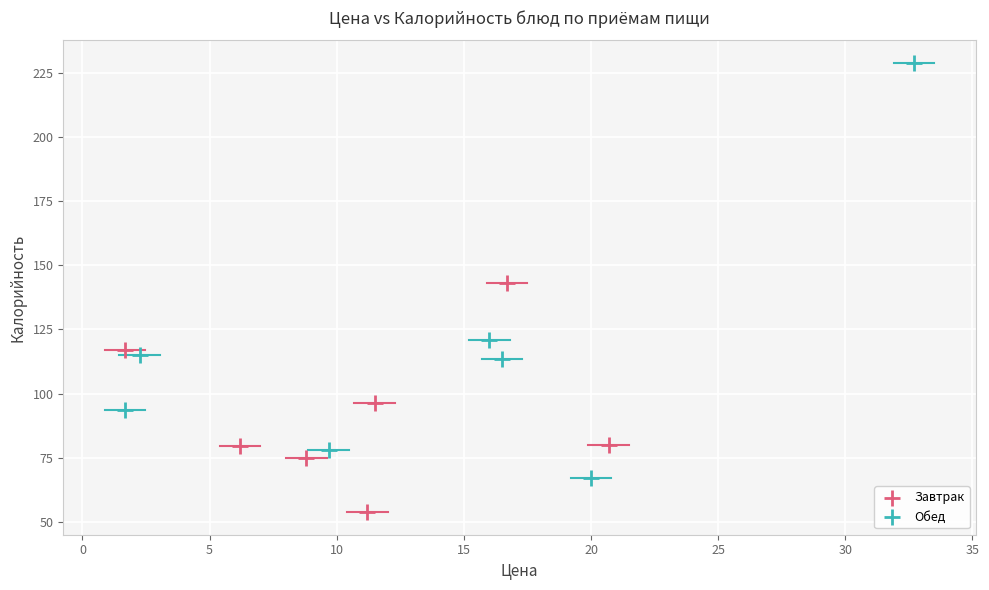

Which series reaches the maximum Y coordinate?

Обед